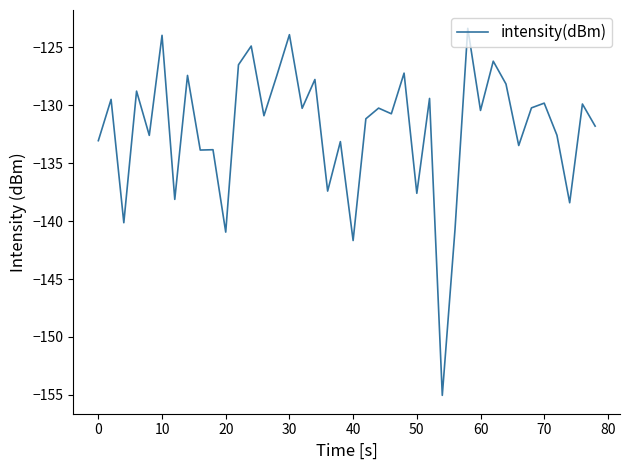

What is the difference between the maximum and minimum values?

31.7